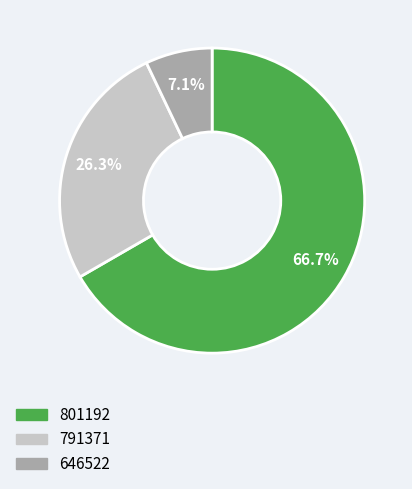

Is it true that 801192 is 75% of the pie?

False